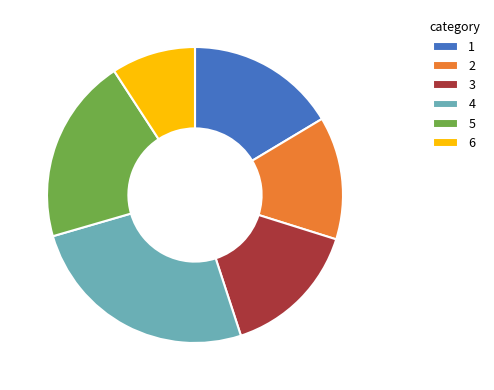

Is 5 the majority of the pie?

No